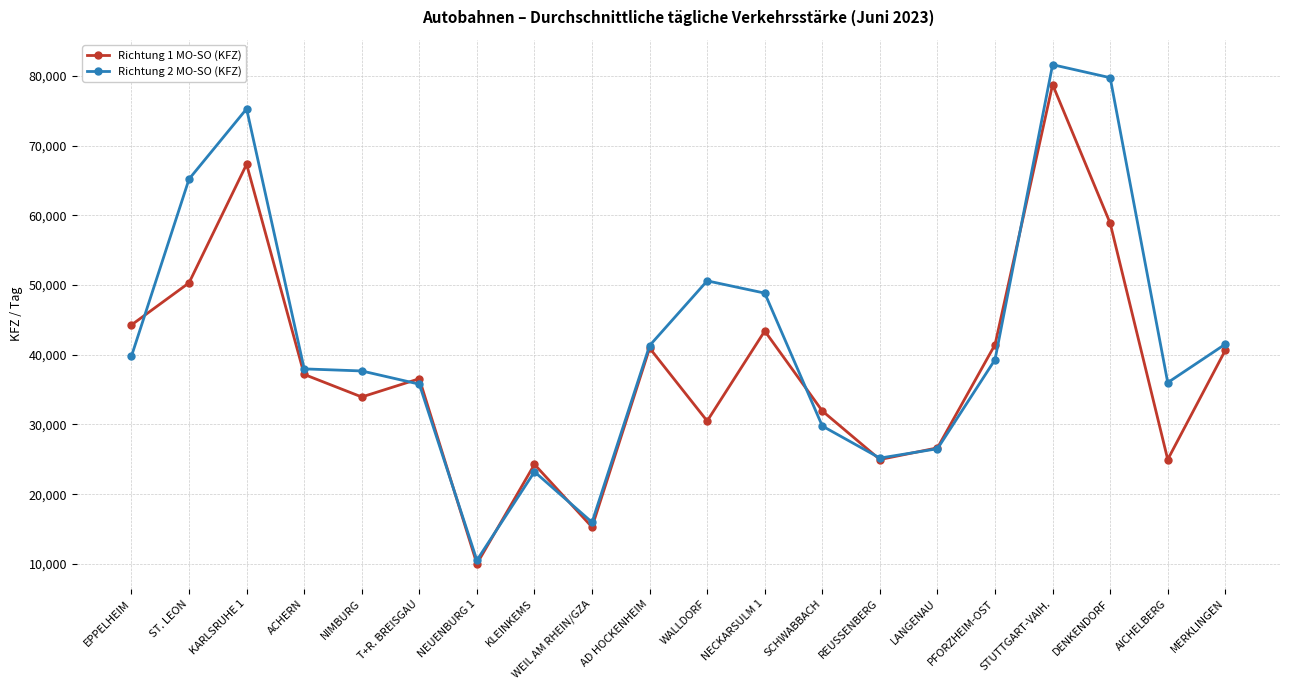

What is the lowest value of the Richtung 1 MO-SO (KFZ) series?

10011